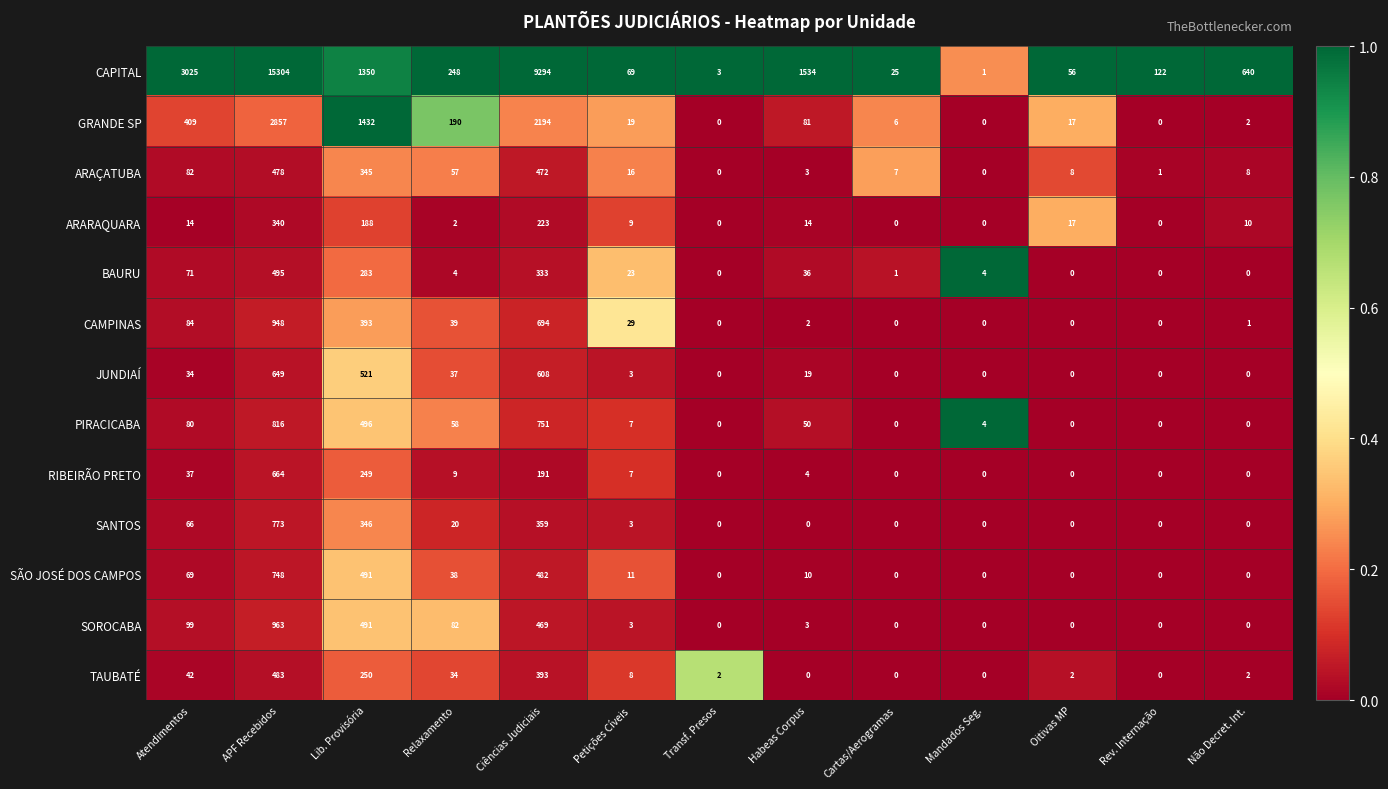

Which series has the largest range (max minus min)?

CAPITAL